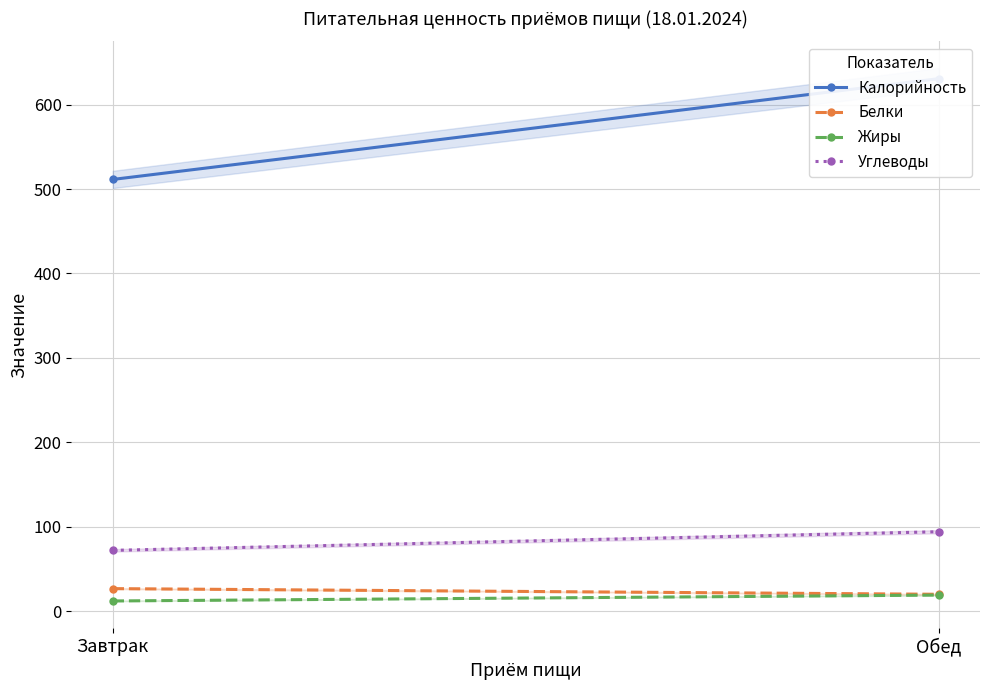

How many data points in Углеводы are less than 94?

1